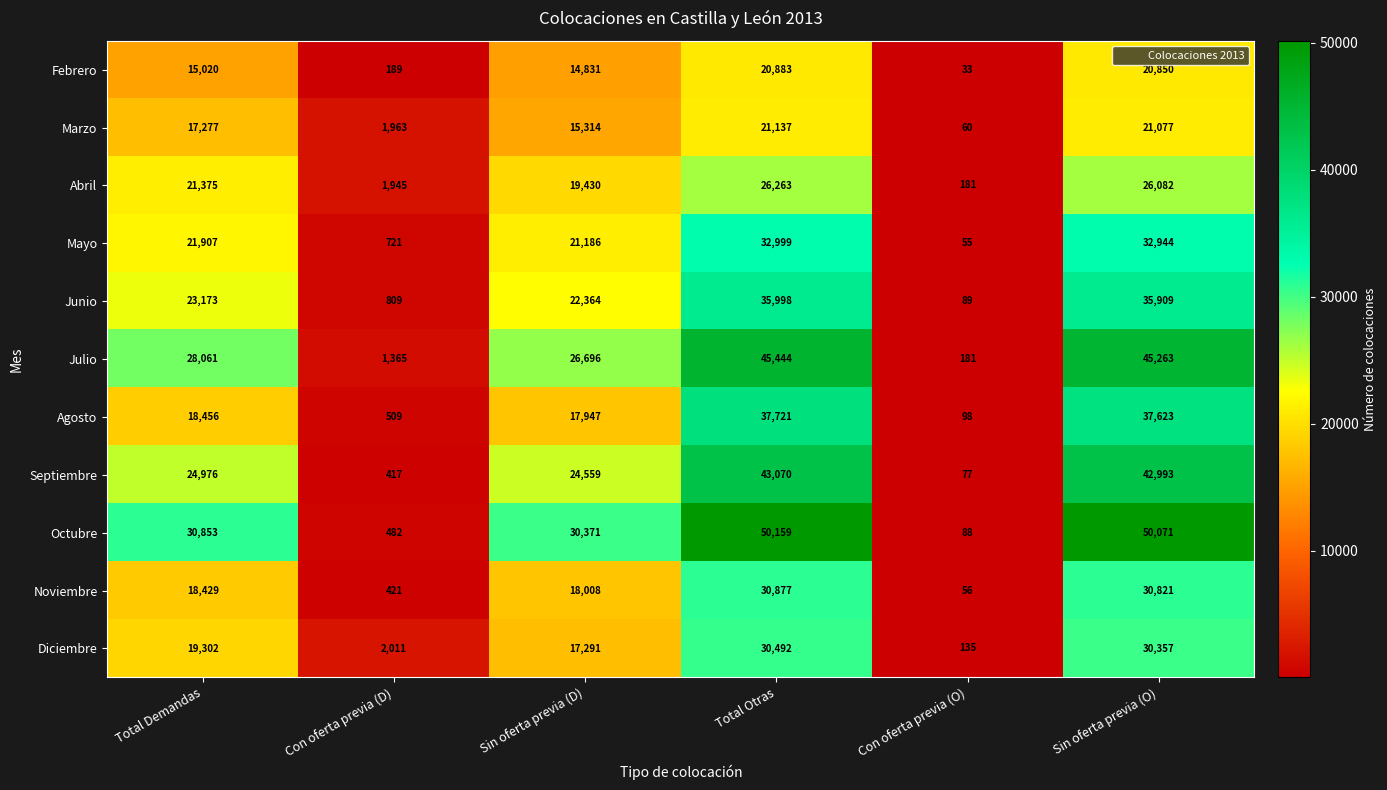

What is the greatest value displayed?

50159